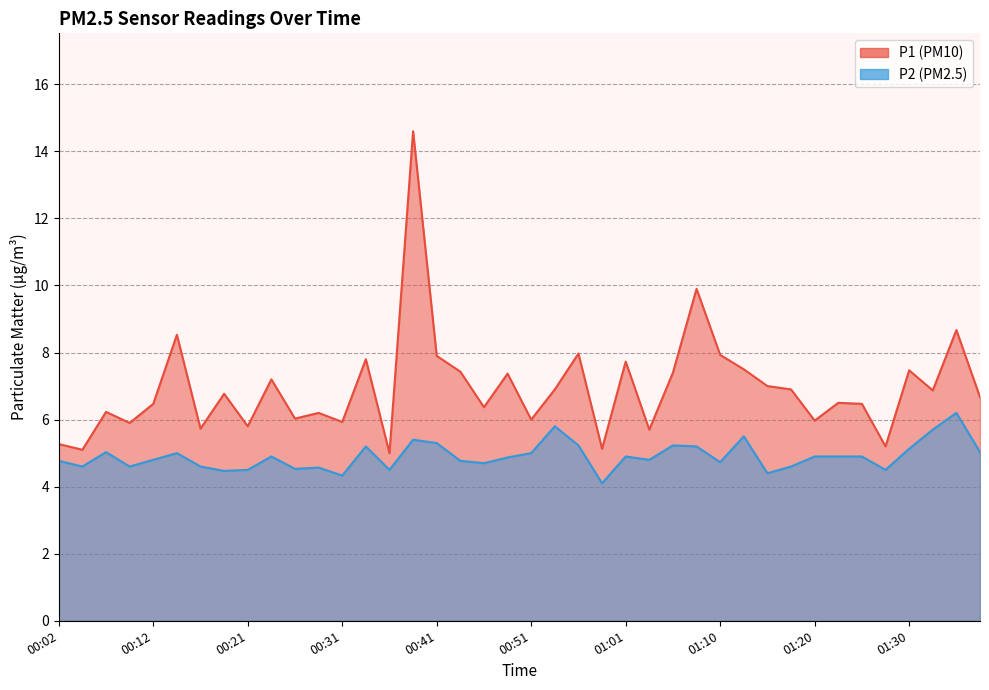

In P1, how many points are higher than both neighbors (excluding endpoints)?

14